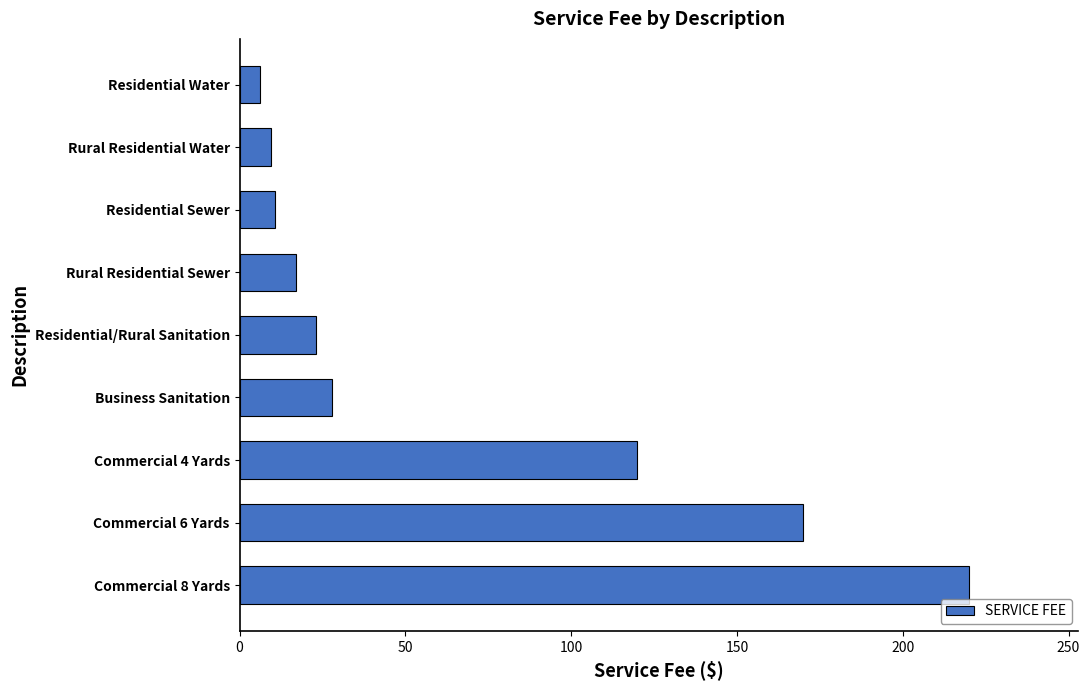

What is the sum of all values?

604.3